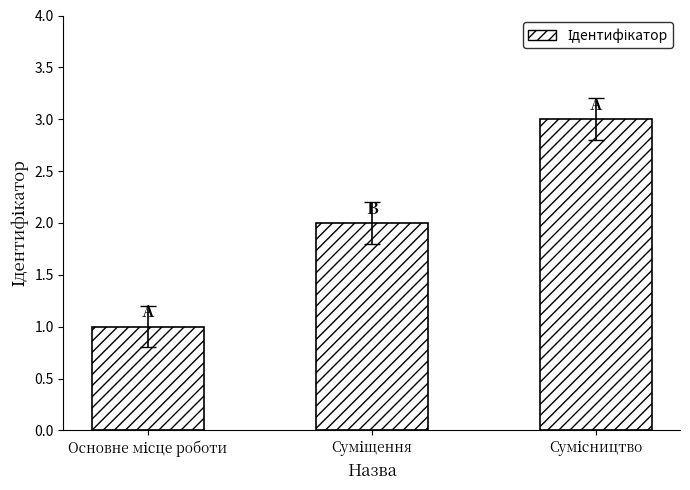

What is the maximum value shown in the chart?

3